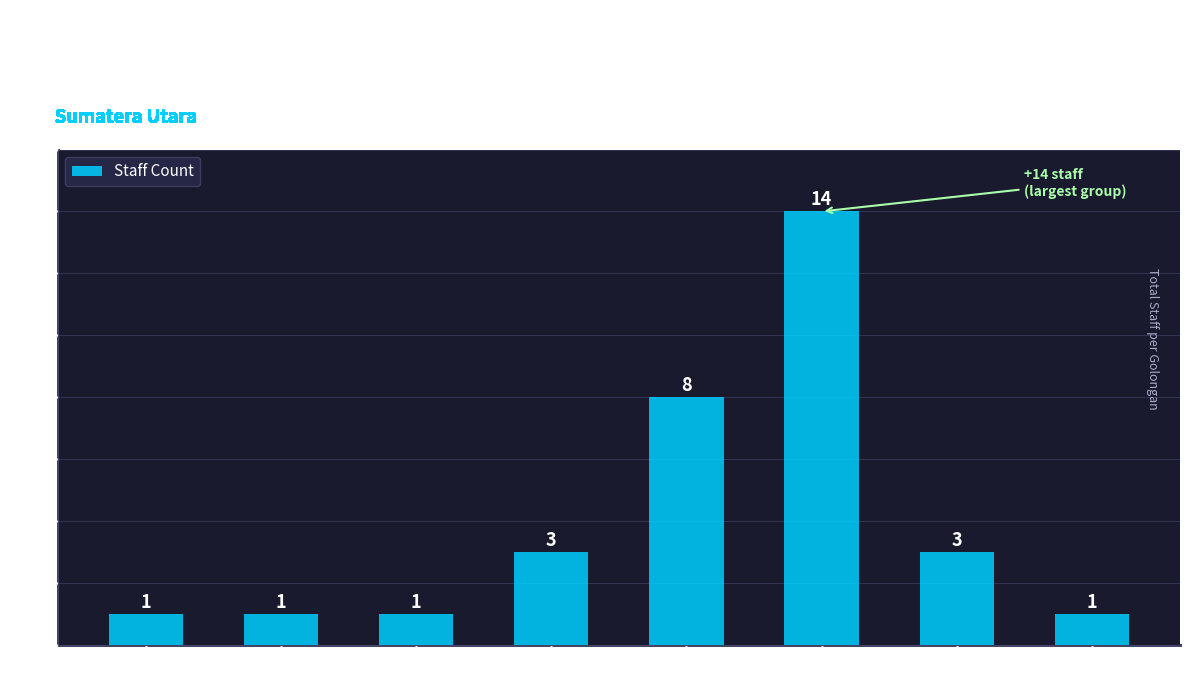

What is the maximum value shown in the chart?

14